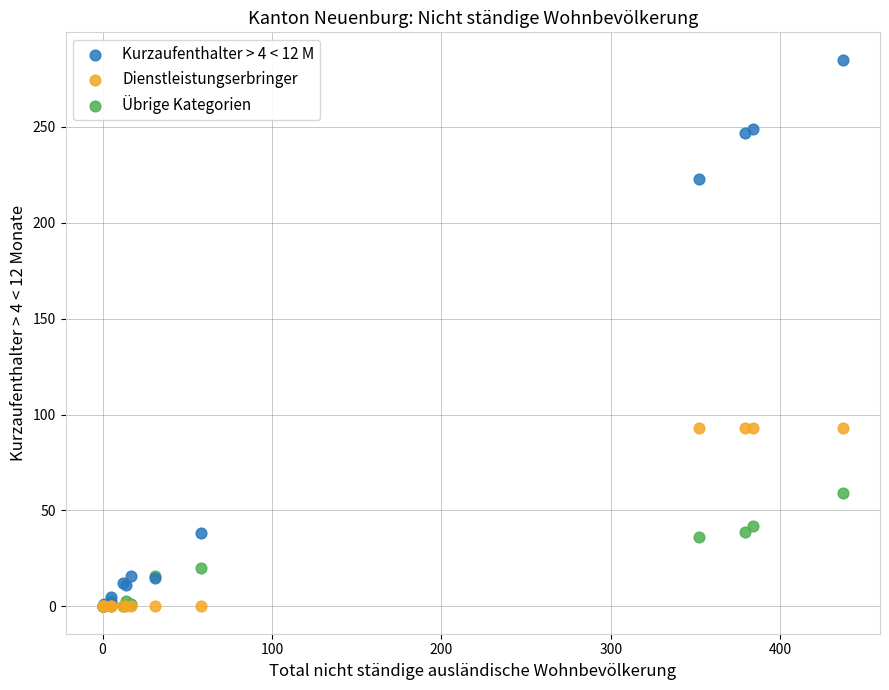

Which series reaches the maximum Y coordinate?

Kurzaufenthalter > 4 < 12 M